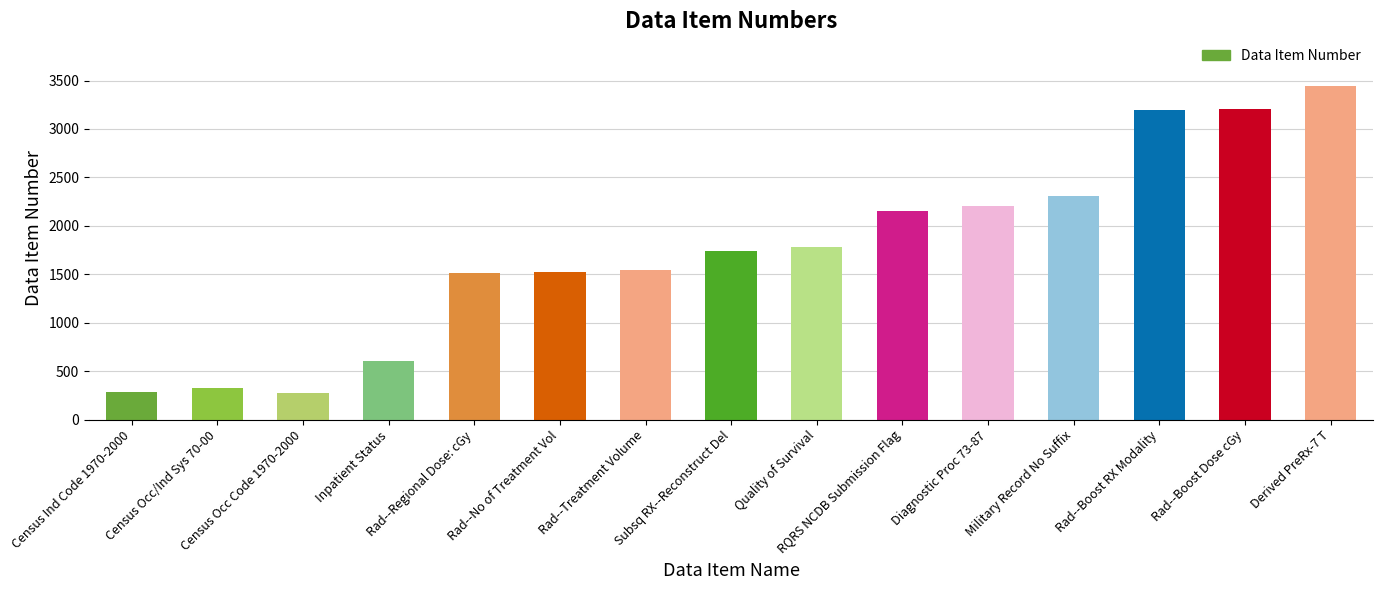

How many distinct data groups are displayed?

1